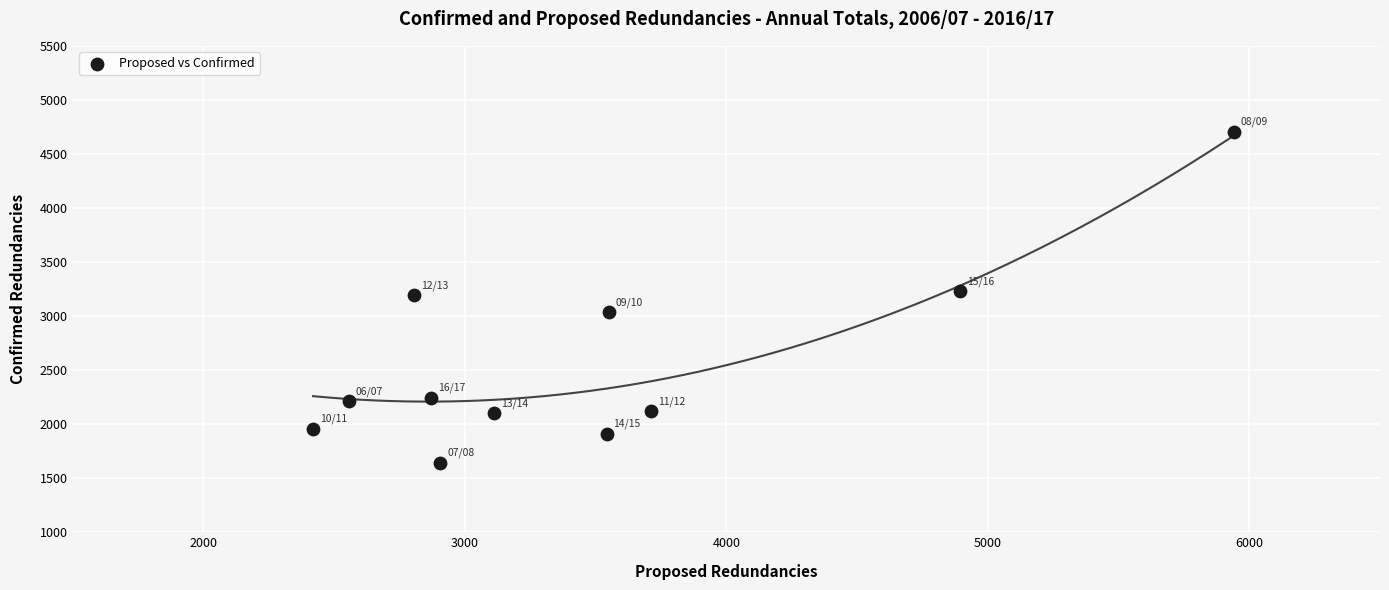

What is the range of X values (max minus min)?

3522